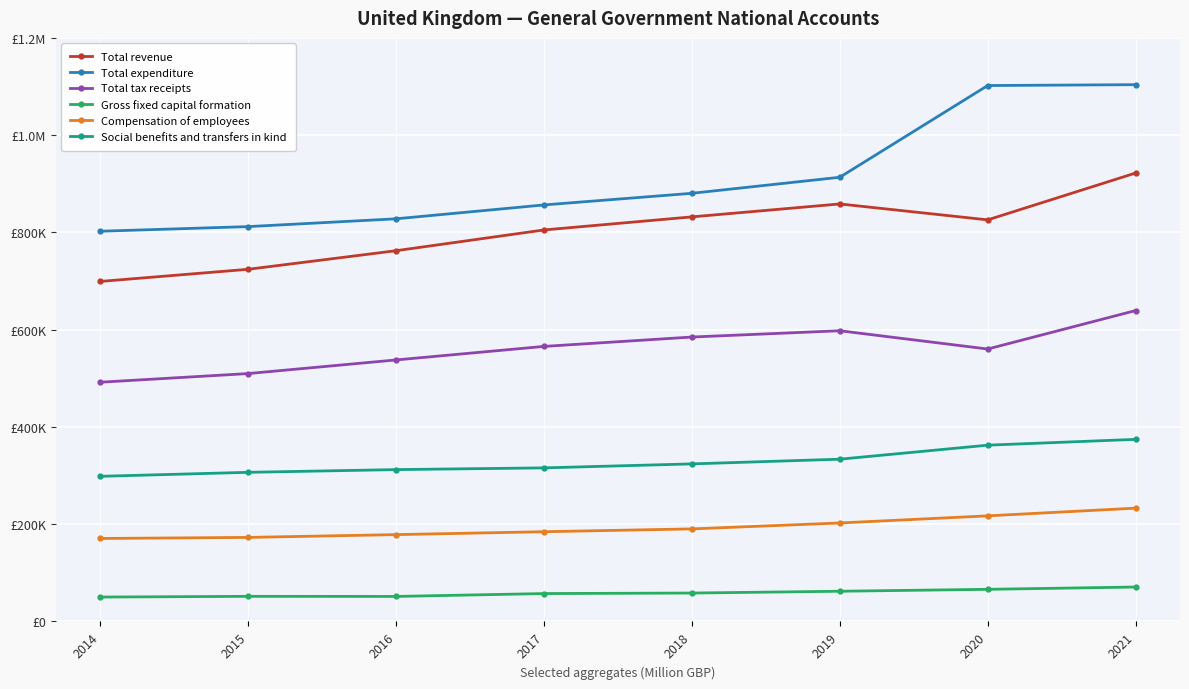

True or false: Total tax receipts and Social benefits and transfers in kind cross at least once.

False